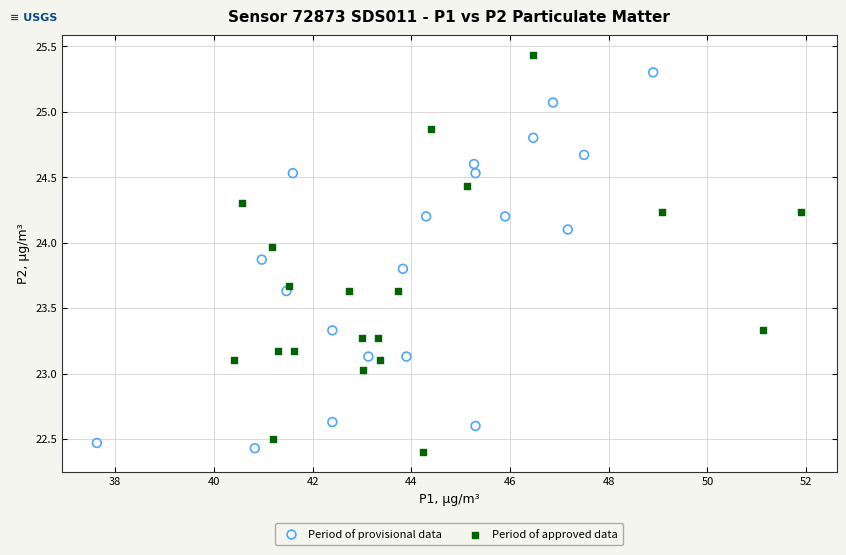

Which series contains the lowest Y value?

Period of approved data